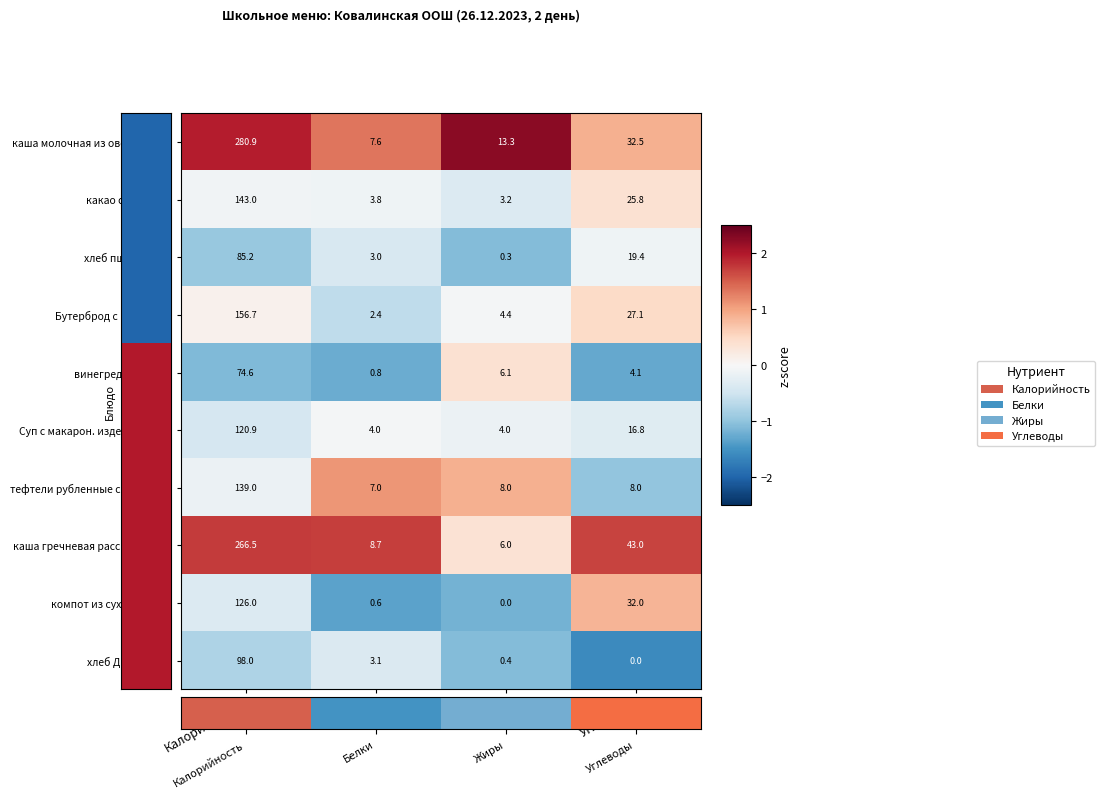

At which category is the sum across all series the highest?

Калорийность